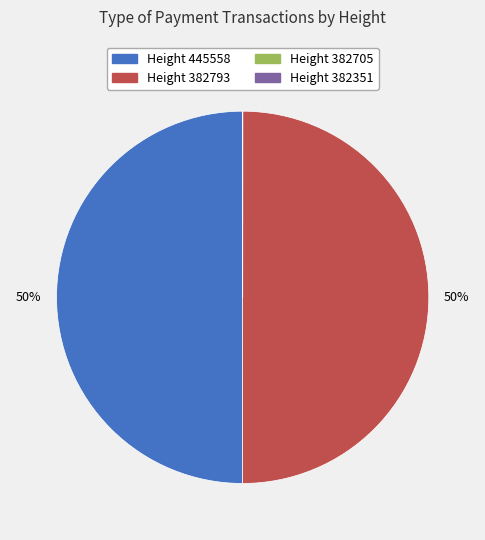

To the nearest percent, what is the average slice percentage?

25%